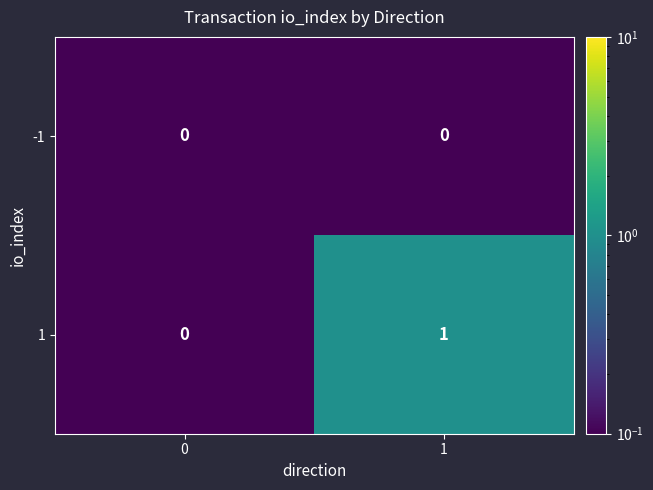

Rank the series by their average value, from highest to lowest.

1, -1